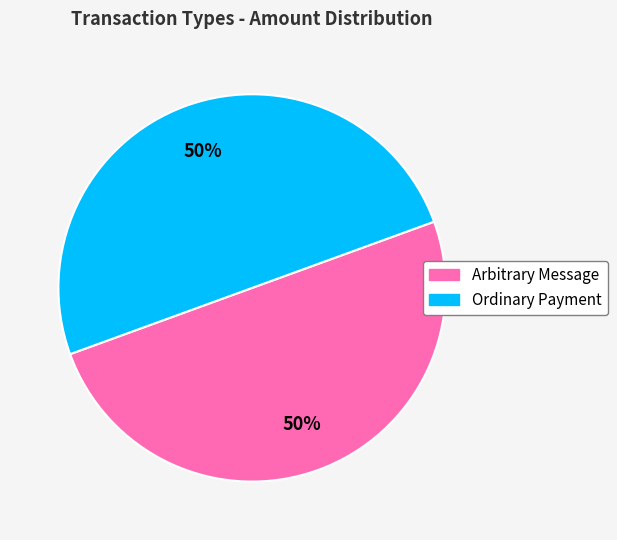

Approximately how many times larger is the value at Arbitrary Message compared to Ordinary Payment?

1.0